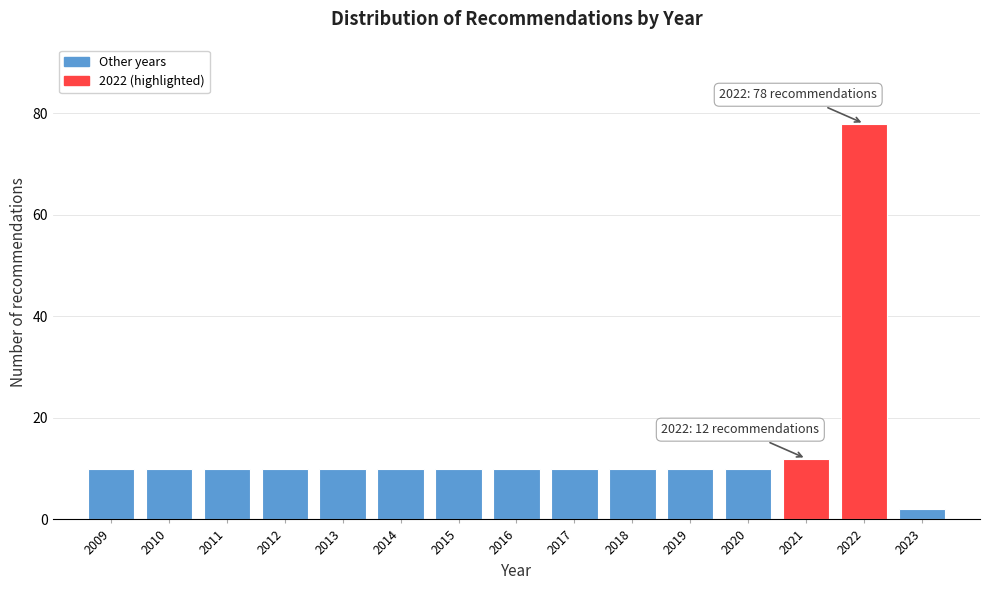

Reading left to right, extract all data points from this chart.

2009=10	2010=10	2011=10	2012=10	2013=10	2014=10	2015=10	2016=10	2017=10	2018=10	2019=10	2020=10	2021=12	2022=78	2023=2